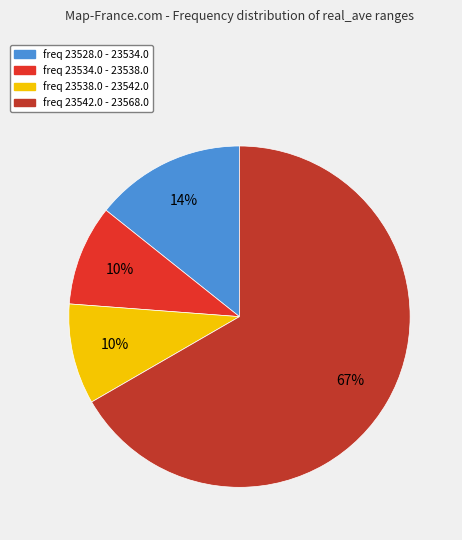

Which slice is the largest?

freq 23542.0 - 23568.0